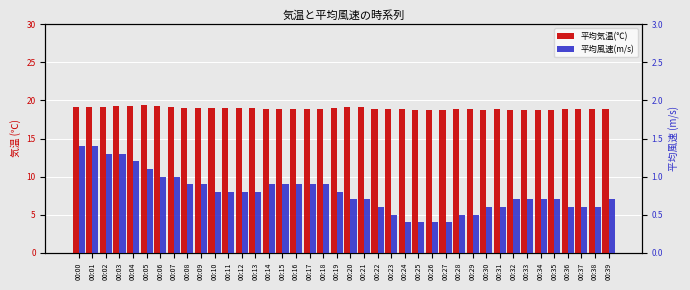

At which label does 平均風速(m/s) reach its minimum?

00:24